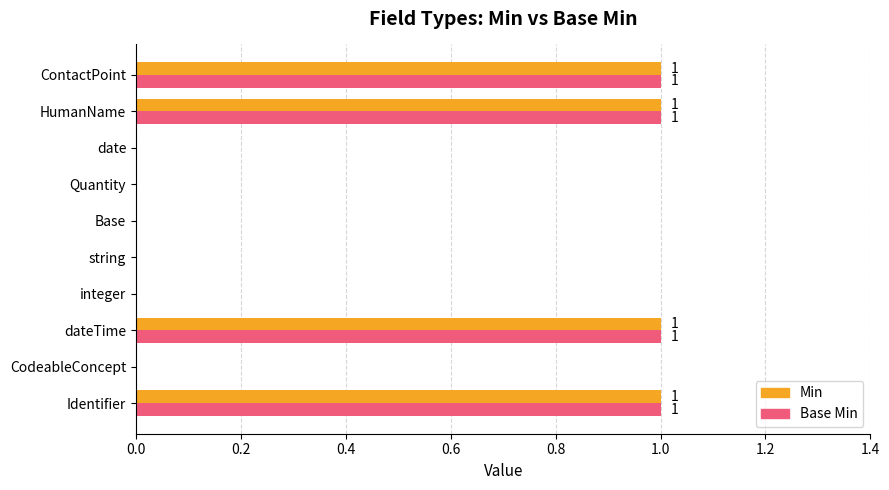

Is the value of Base Min at dateTime greater than the value of Min at date?

Yes